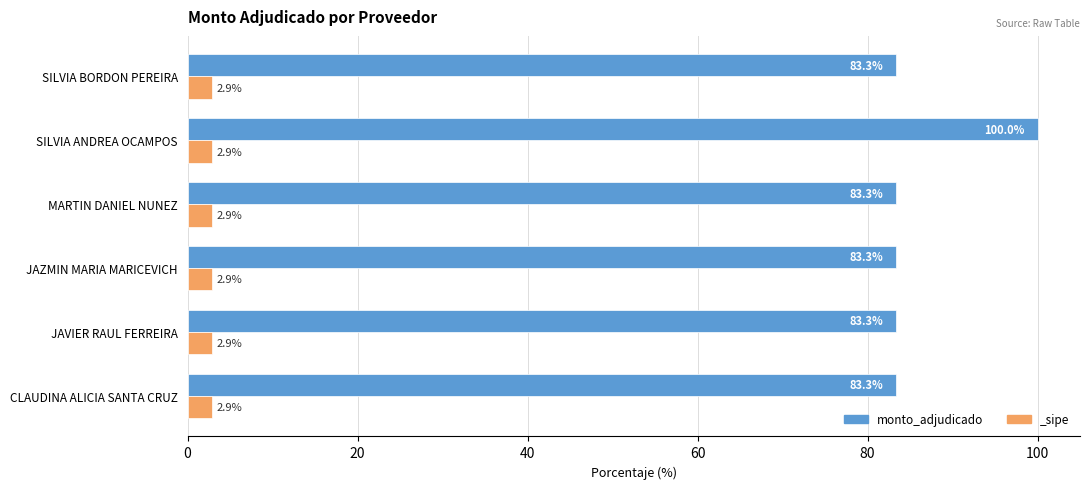

Are the bars grouped side by side (vs. stacked)?

No